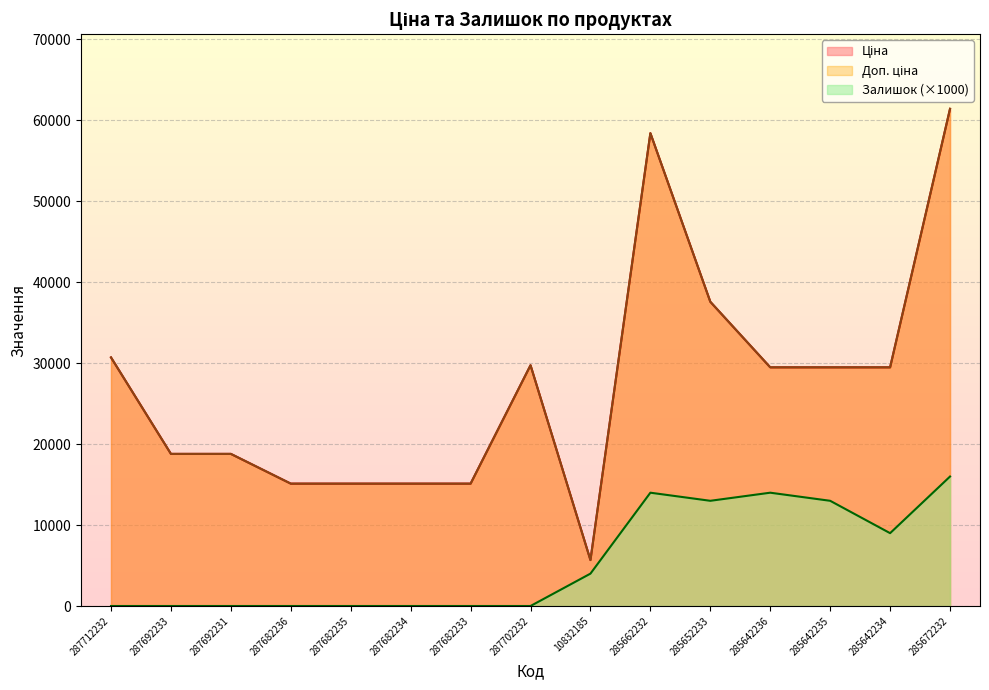

What is the difference between the second highest and minimum values in the Залишок series?

14000.0